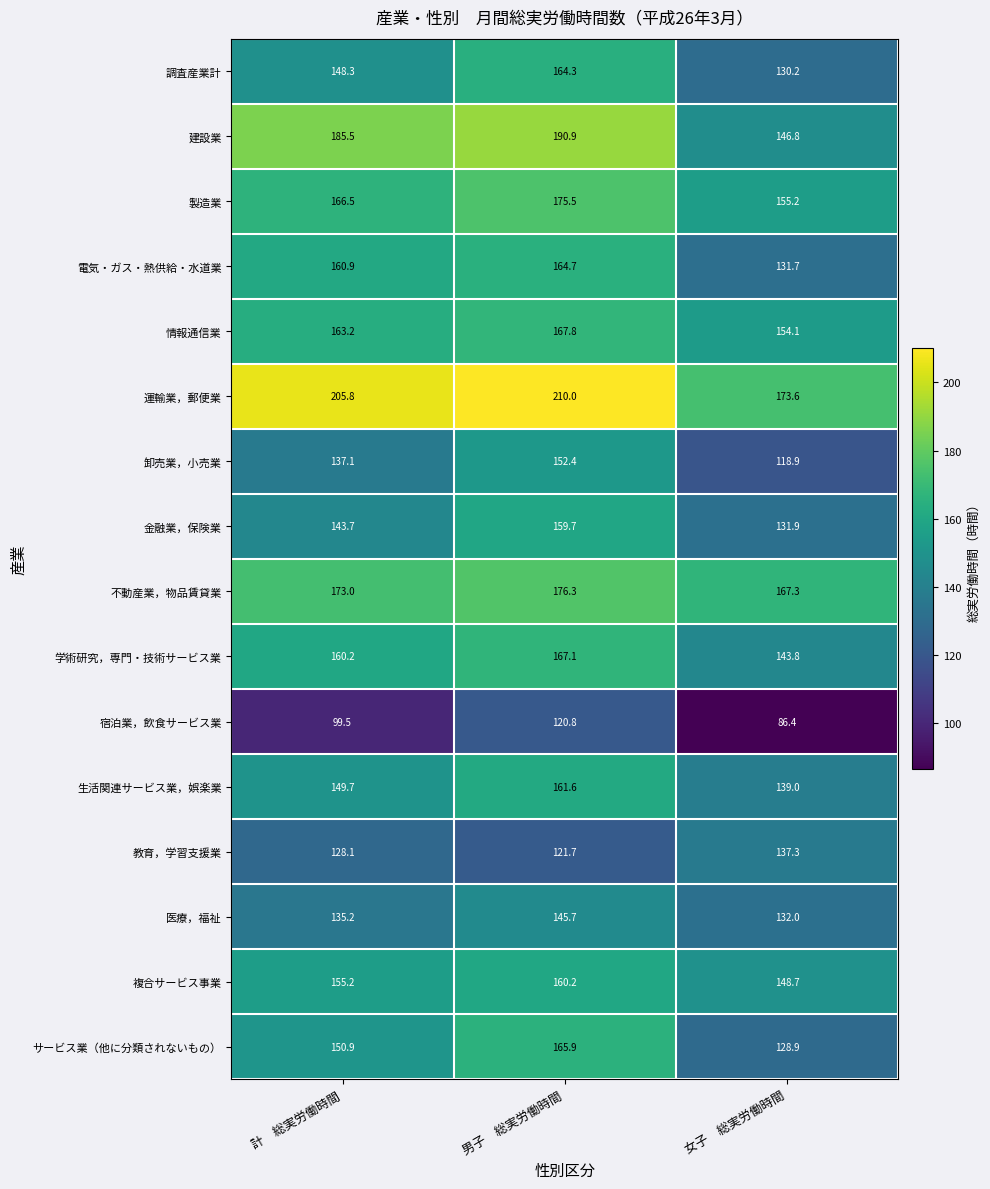

Which series changed the most between 男子　総実労働時間 and 女子　総実労働時間?

建設業